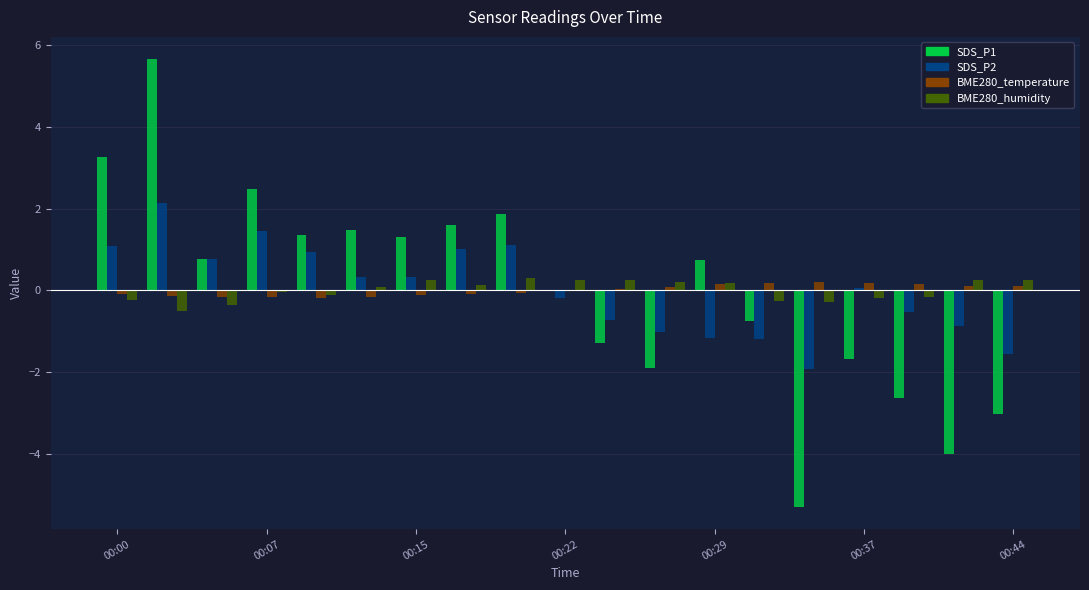

What are all the series names shown in the legend?

SDS_P1, SDS_P2, BME280_temperature, BME280_humidity